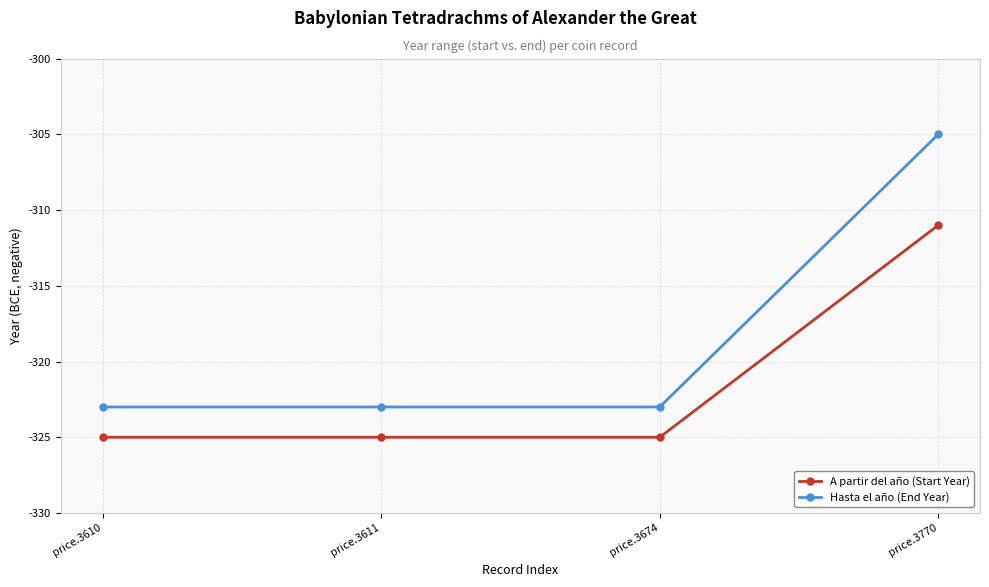

The A partir del año (Start Year) series shows -135 at price.3674. True or false?

False